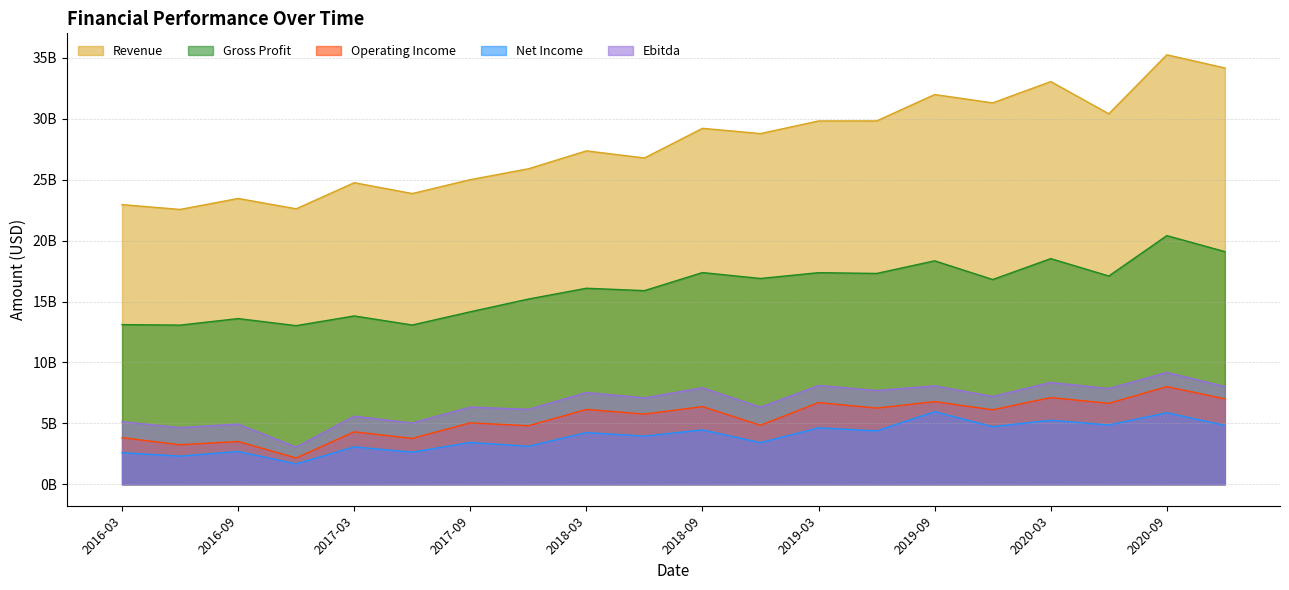

Which series has the largest total across all categories?

Revenue